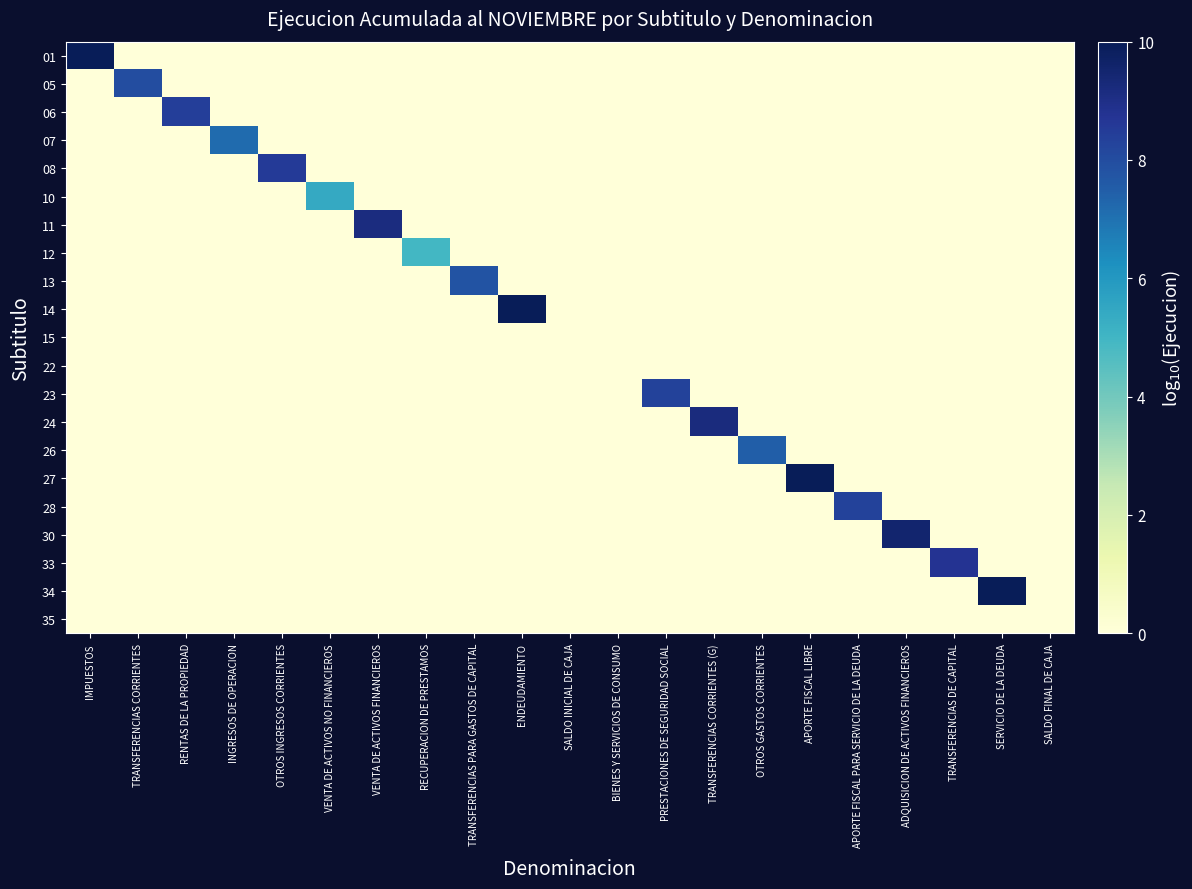

At which category is the sum across all series the highest?

APORTE FISCAL LIBRE